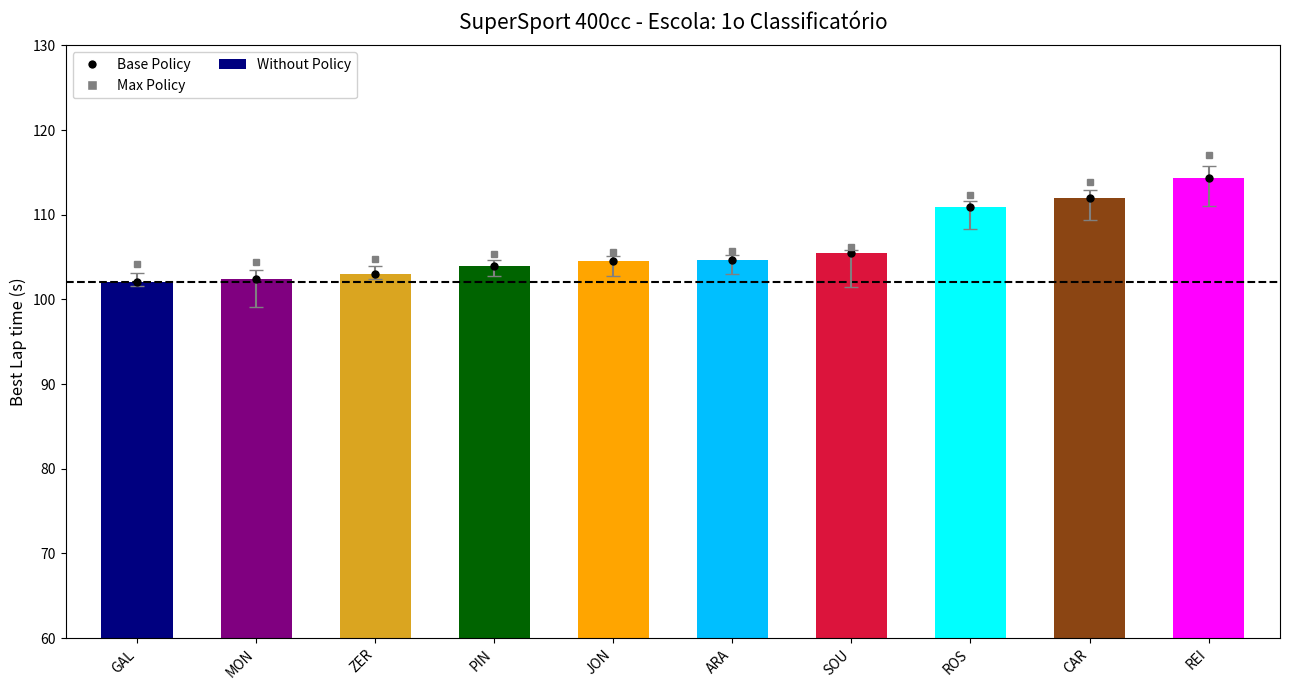

The chart shows a value of 174.6 at MON. True or false?

False